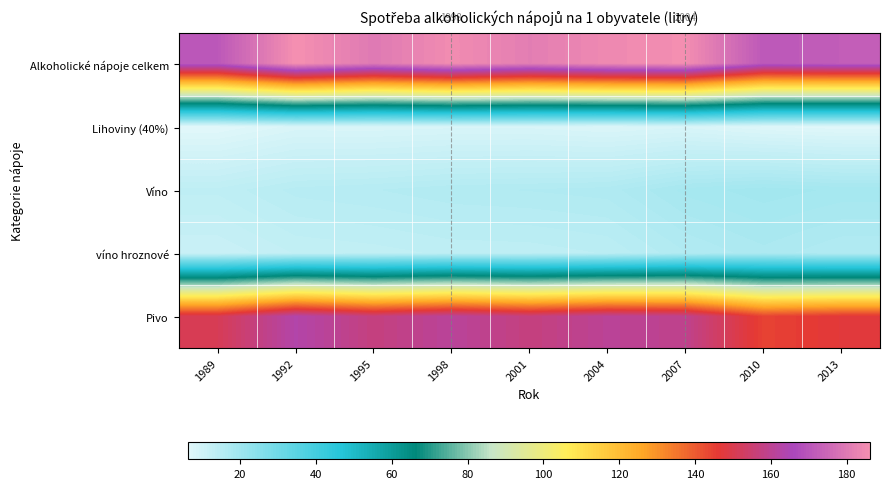

What is the spread (max minus min) of values at 1989?

164.5